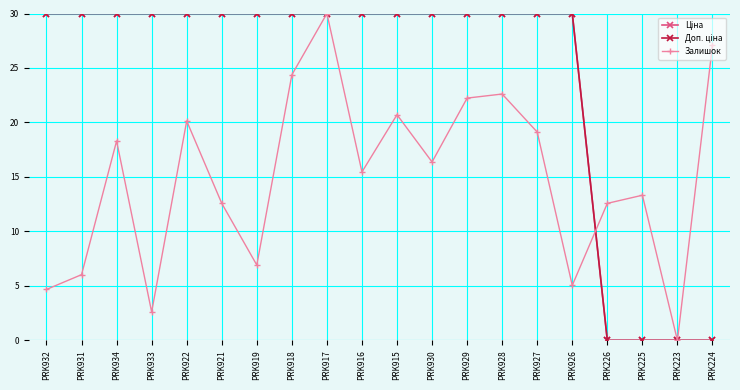

Is this an area chart (filled region under the line)?

No